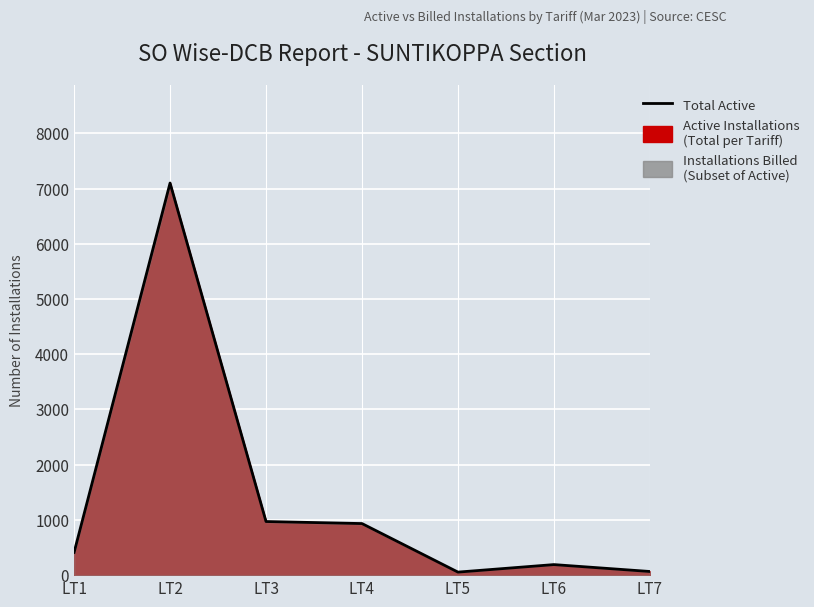

Reading left to right, list all the values displayed in this chart.

412	7101	971	934	55	191	66